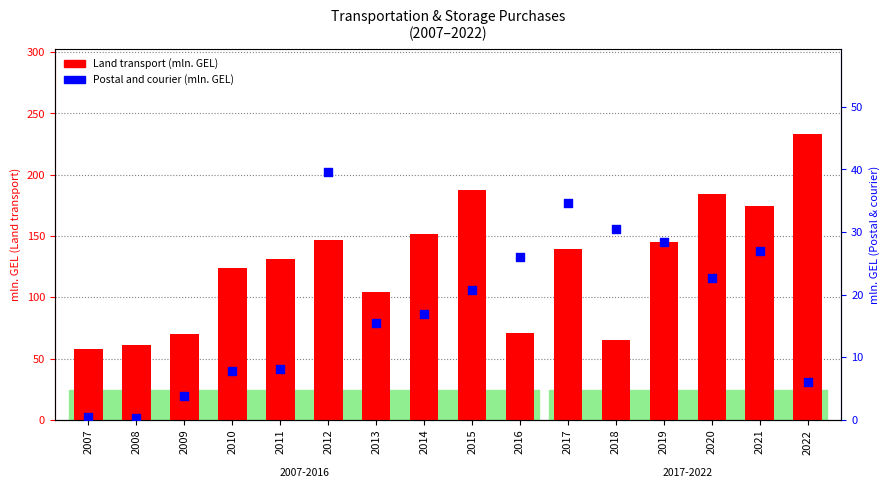

At which category is the sum across all series the highest?

2022